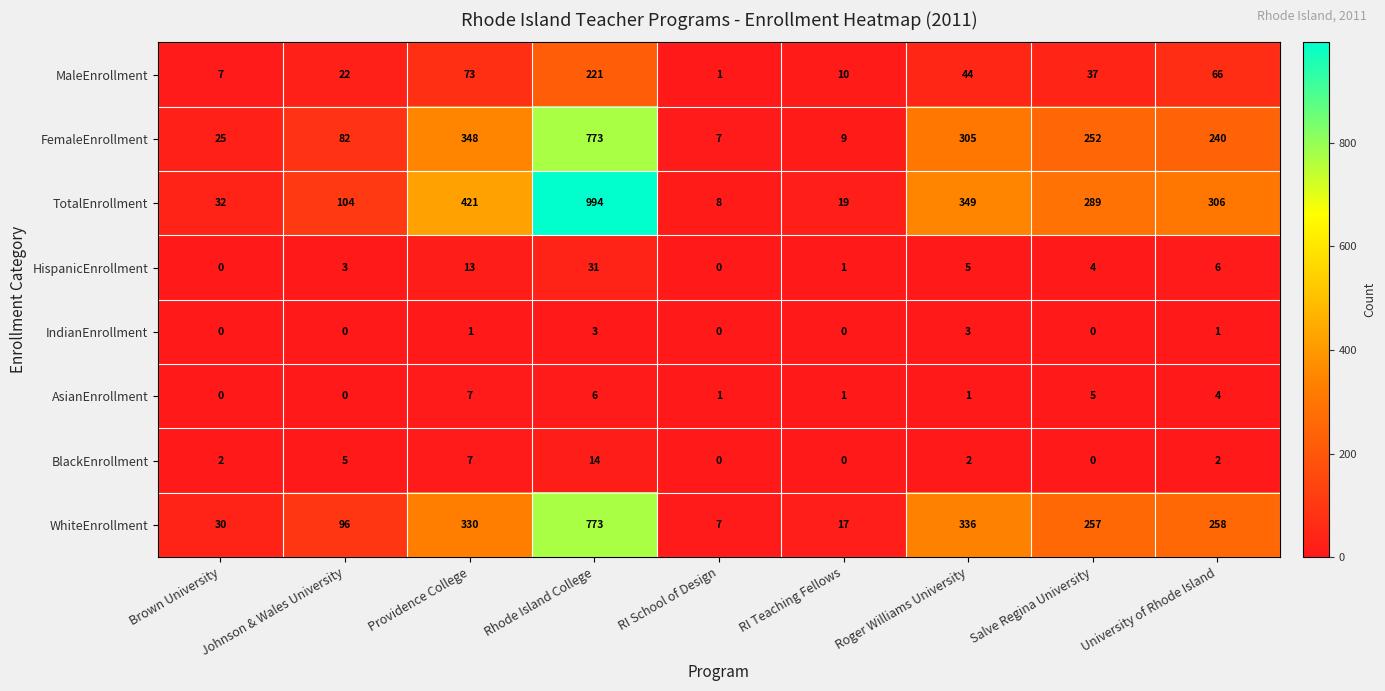

What is the difference between the highest and lowest values at RI Teaching Fellows?

19